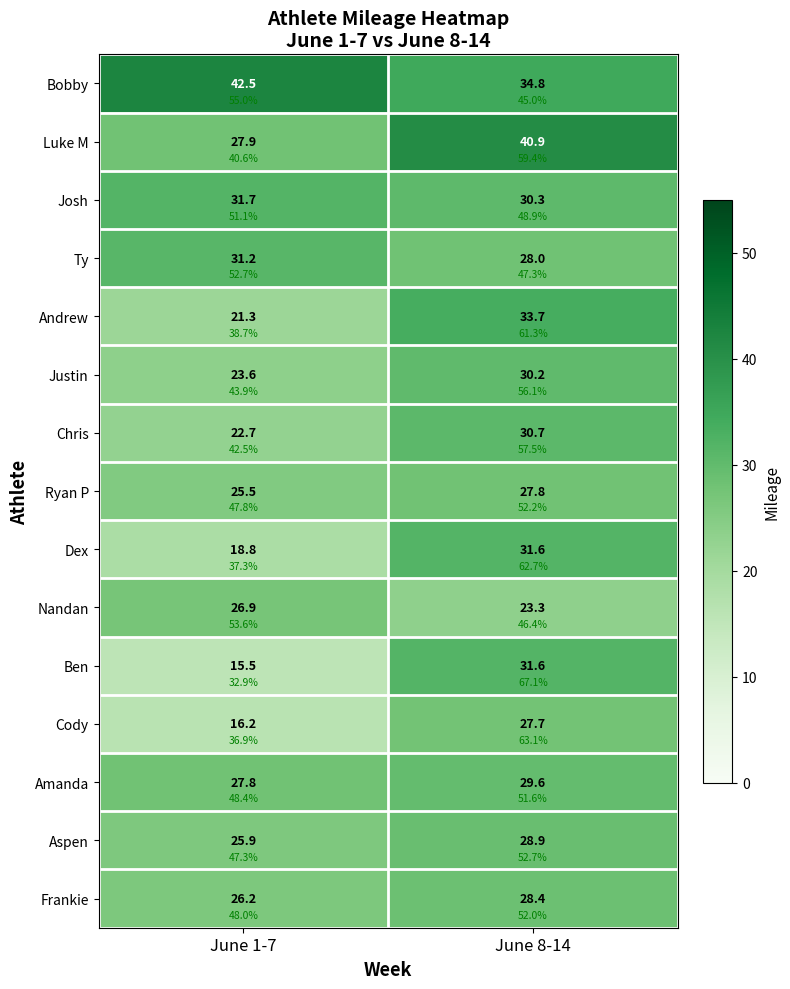

What is the minimum value for Josh?

30.3